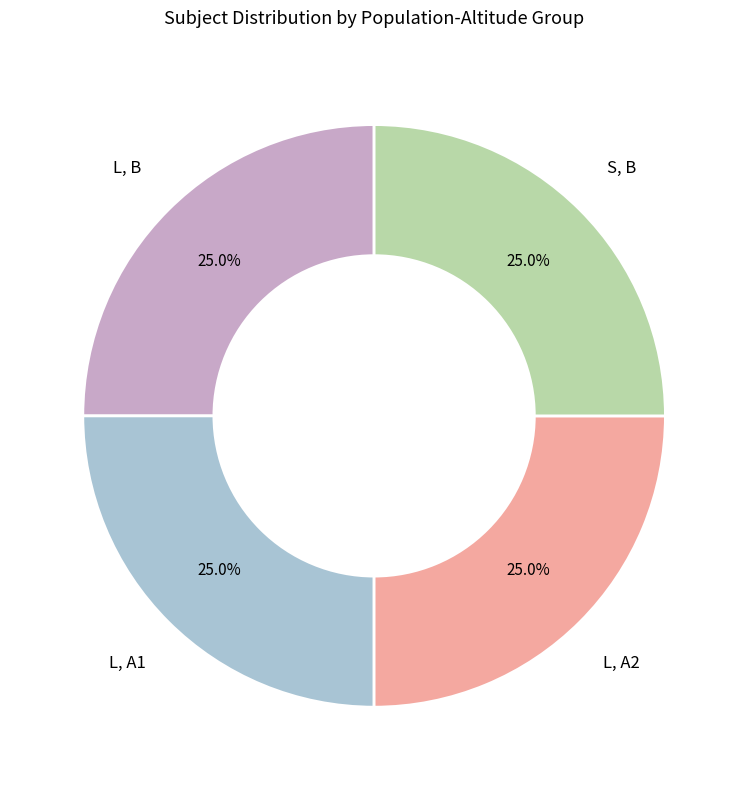

Does any single category account for the majority?

No